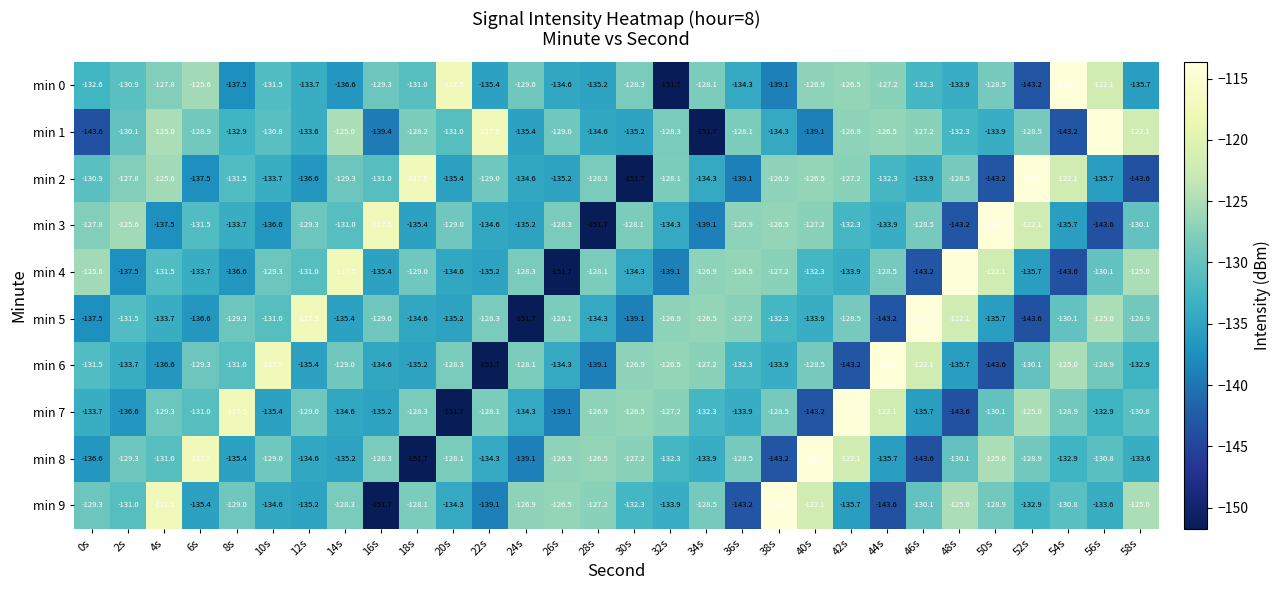

Is the value of min 7 at 10s greater than the value of min 0 at 20s?

No